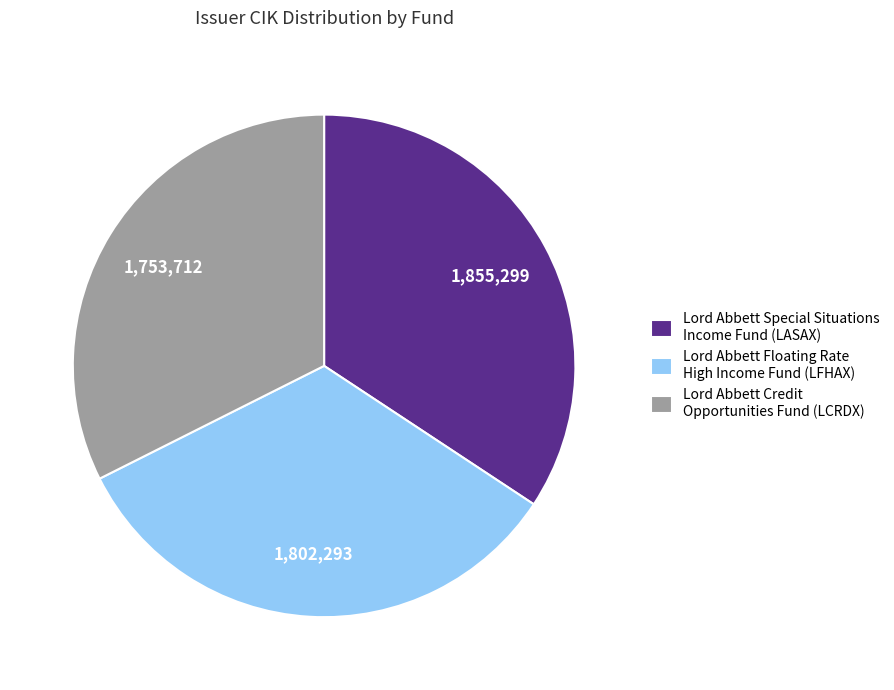

Count the number of slices in the pie.

3